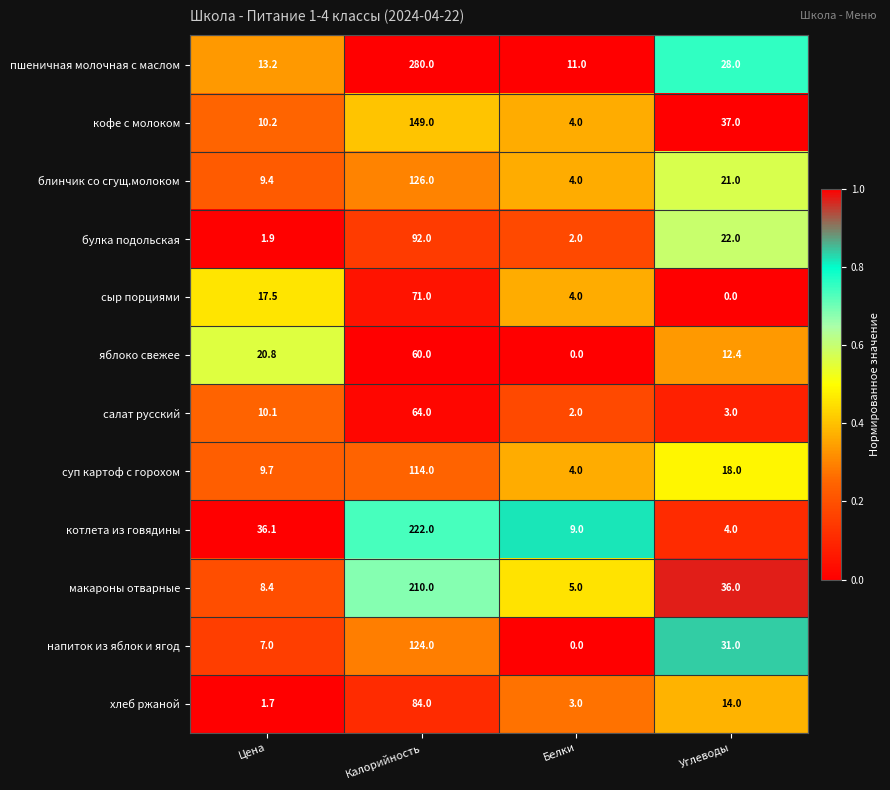

What is the greatest value displayed?

280.0